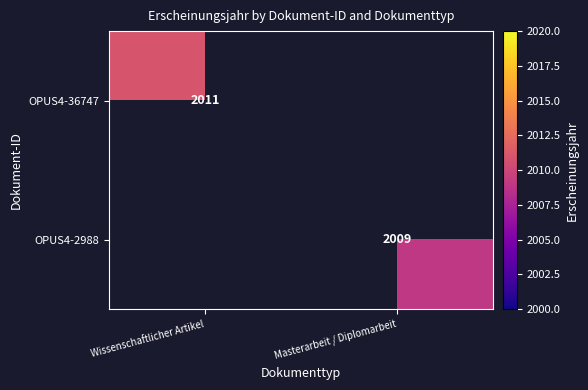

At how many categories does at least one series exceed 2009?

1